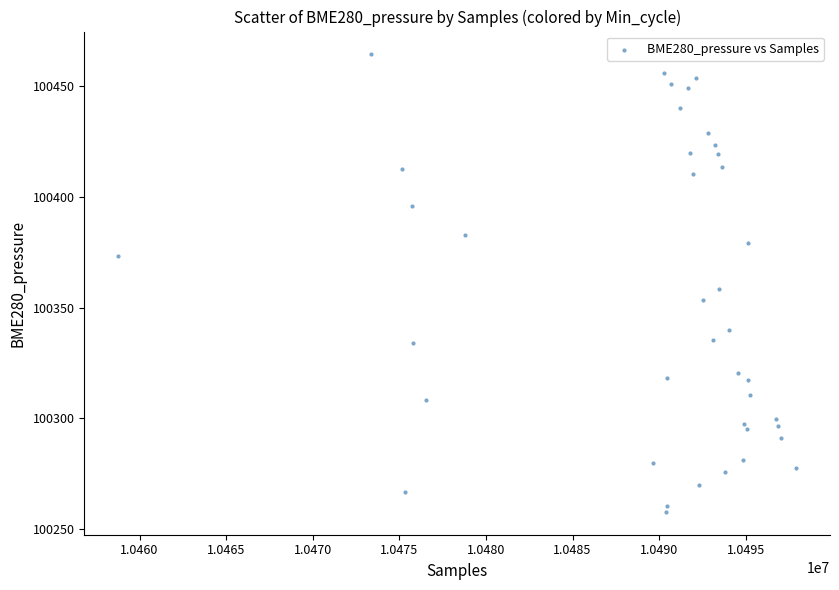

What Y value in the scatter plot is closest to 100361?

100358.4